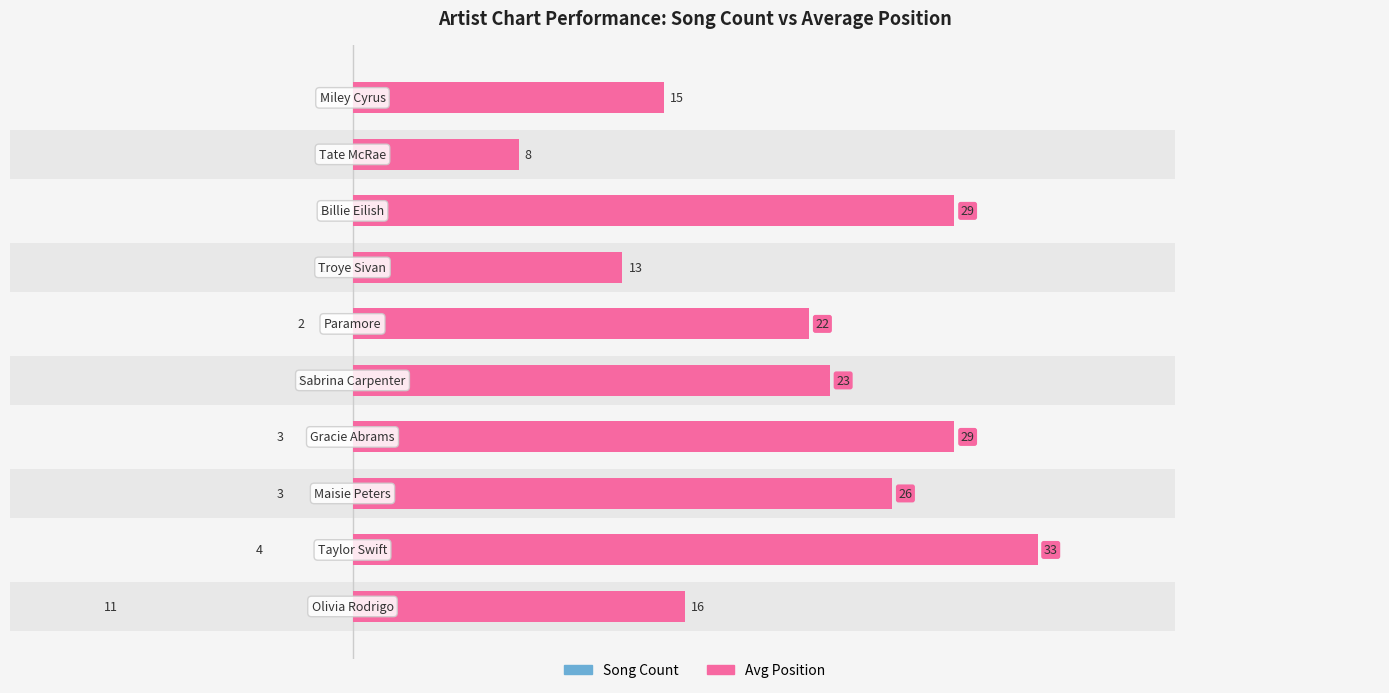

How many data points in Song Count are above 2?

4